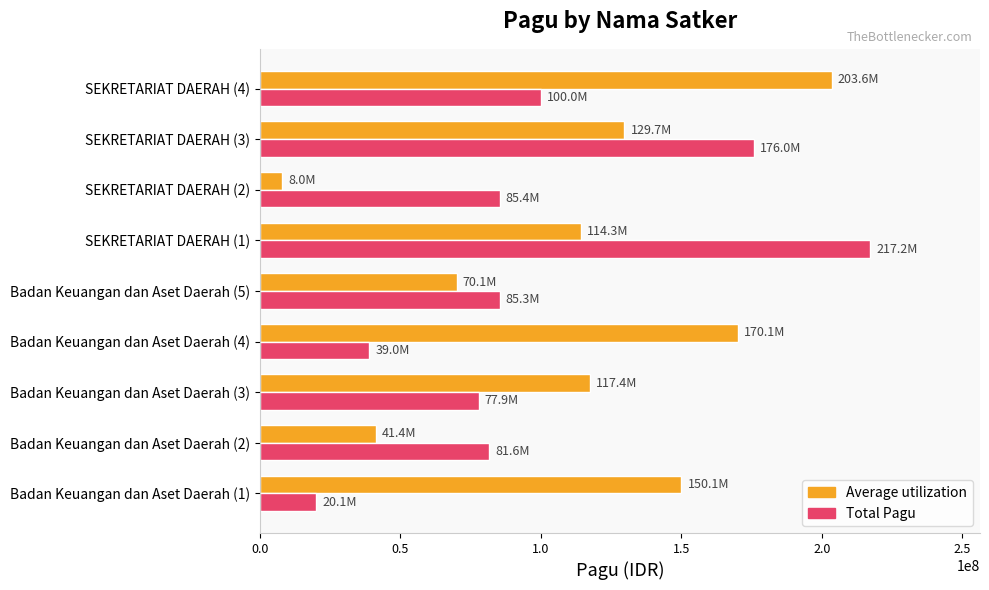

The value of Average utilization at Badan Keuangan dan Aset Daerah (3) is 117418000. True or false?

True